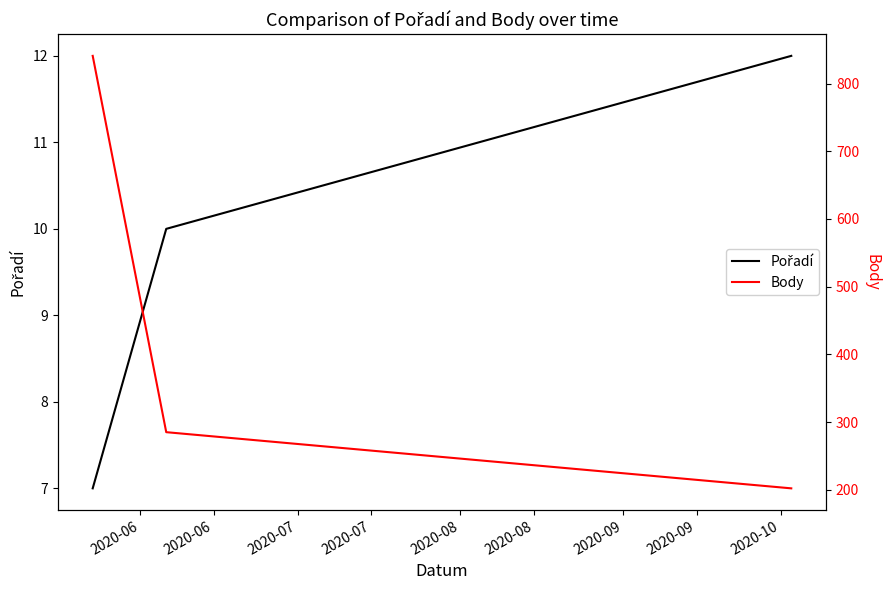

What is the average value of the Pořadí series?

10